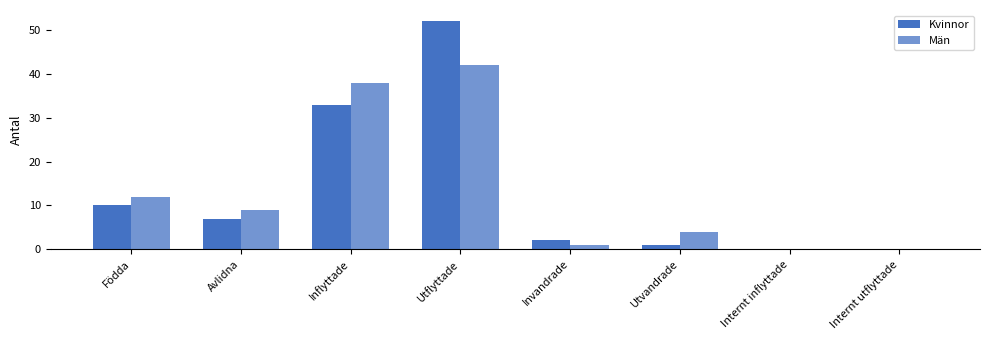

Reading right to left, extract all data points from this chart.

Kvinnor: 0	0	1	2	52	33	7	10
Män: 0	0	4	1	42	38	9	12